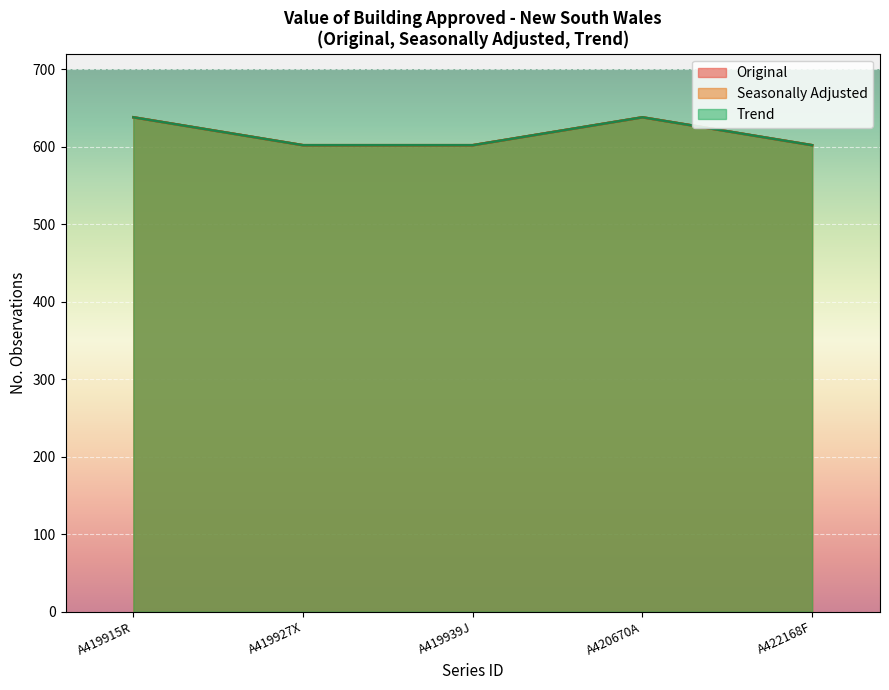

How many lines are shown in the chart?

3